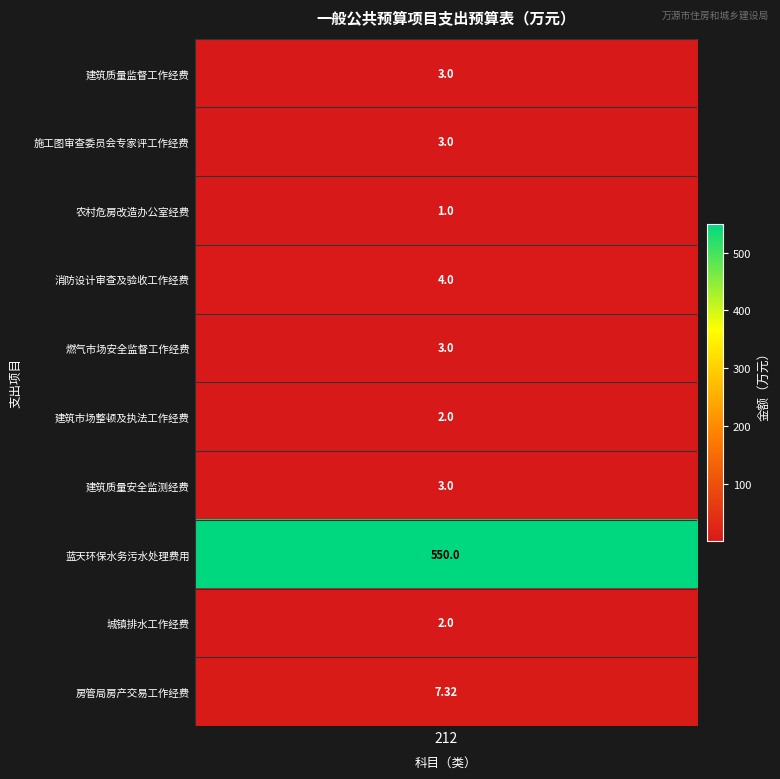

How many data points are above 3?

3